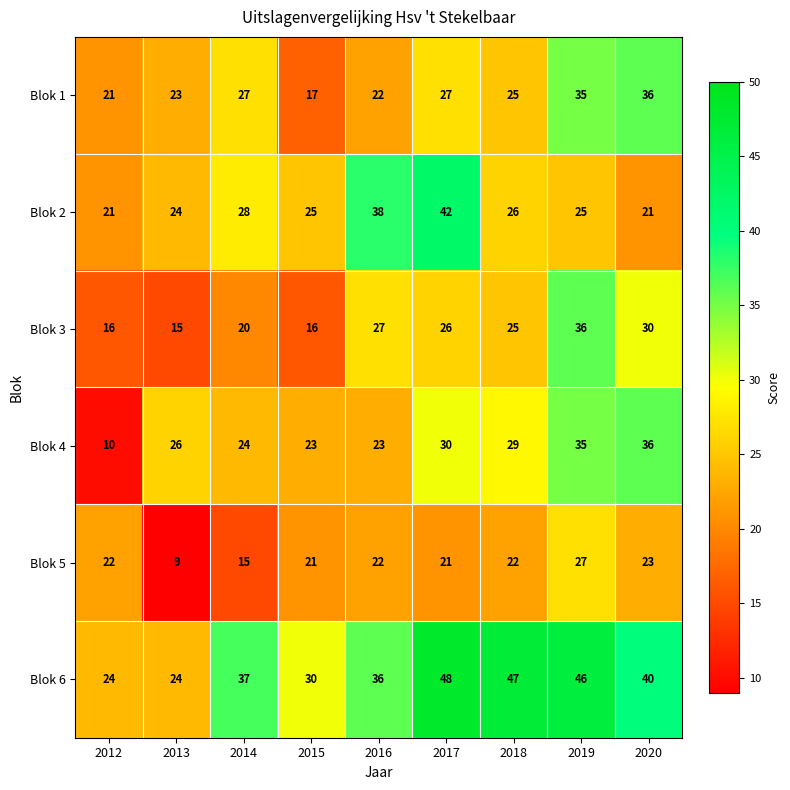

Count the number of data series in this chart.

6